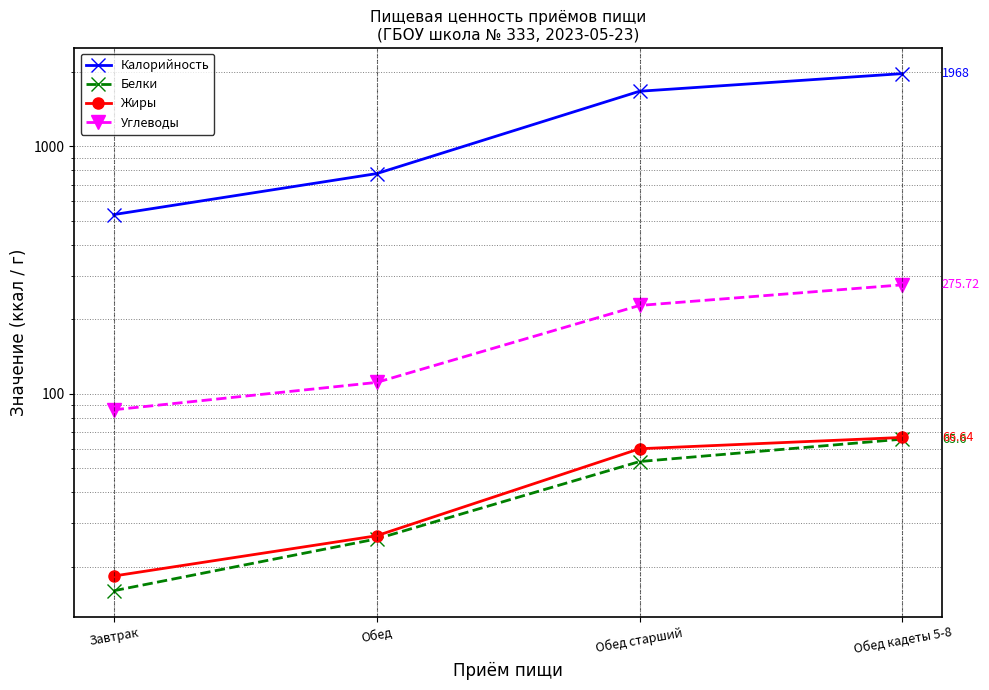

Reading right to left, list all the values displayed in this chart.

Калорийность: Обед кадеты 5-8=1968.0	Обед старший=1670.0	Обед=776.0	Завтрак=530.0
Белки: Обед кадеты 5-8=65.6	Обед старший=53.2	Обед=25.9	Завтрак=16.0
Жиры: Обед кадеты 5-8=66.6	Обед старший=60.0	Обед=26.7	Завтрак=18.4
Углеводы: Обед кадеты 5-8=275.7	Обед старший=227.6	Обед=111.2	Завтрак=86.2